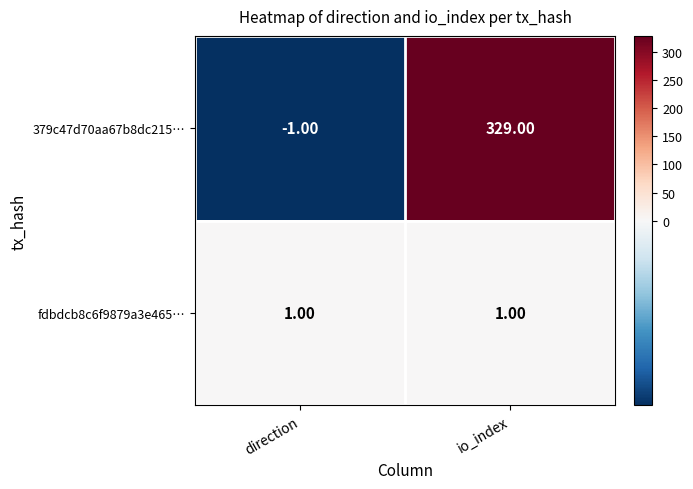

How many distinct data groups are displayed?

2